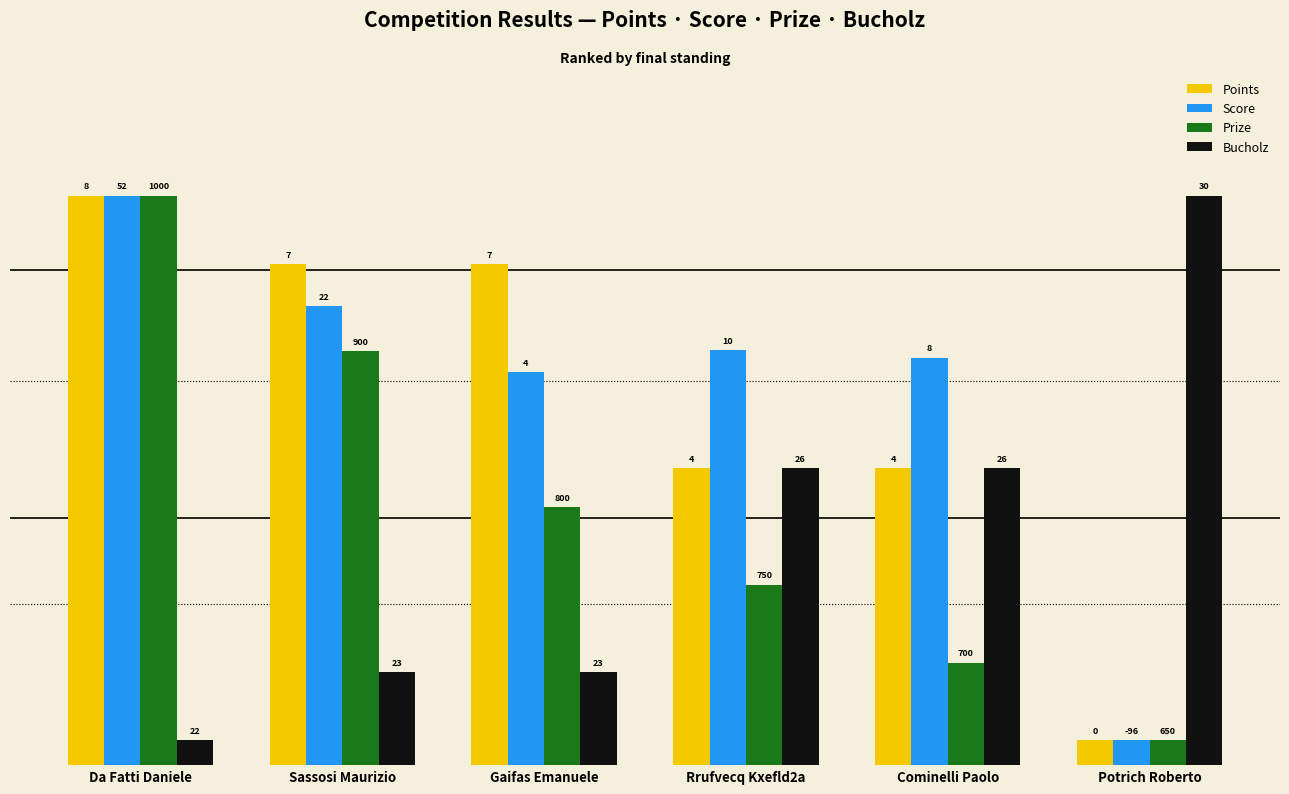

Reading left to right, extract all data points from this chart.

Points: Da Fatti Daniele=23.0	Sassosi Maurizio=20.2	Gaifas Emanuele=20.2	Rrufvecq Kxefld2a=12.0	Cominelli Paolo=12.0	Potrich Roberto=1.0
Score: Da Fatti Daniele=23.0	Sassosi Maurizio=18.5	Gaifas Emanuele=15.9	Rrufvecq Kxefld2a=16.8	Cominelli Paolo=16.5	Potrich Roberto=1.0
Prize: Da Fatti Daniele=23.0	Sassosi Maurizio=16.7	Gaifas Emanuele=10.4	Rrufvecq Kxefld2a=7.3	Cominelli Paolo=4.1	Potrich Roberto=1.0
Bucholz: Da Fatti Daniele=1.0	Sassosi Maurizio=3.8	Gaifas Emanuele=3.8	Rrufvecq Kxefld2a=12.0	Cominelli Paolo=12.0	Potrich Roberto=23.0